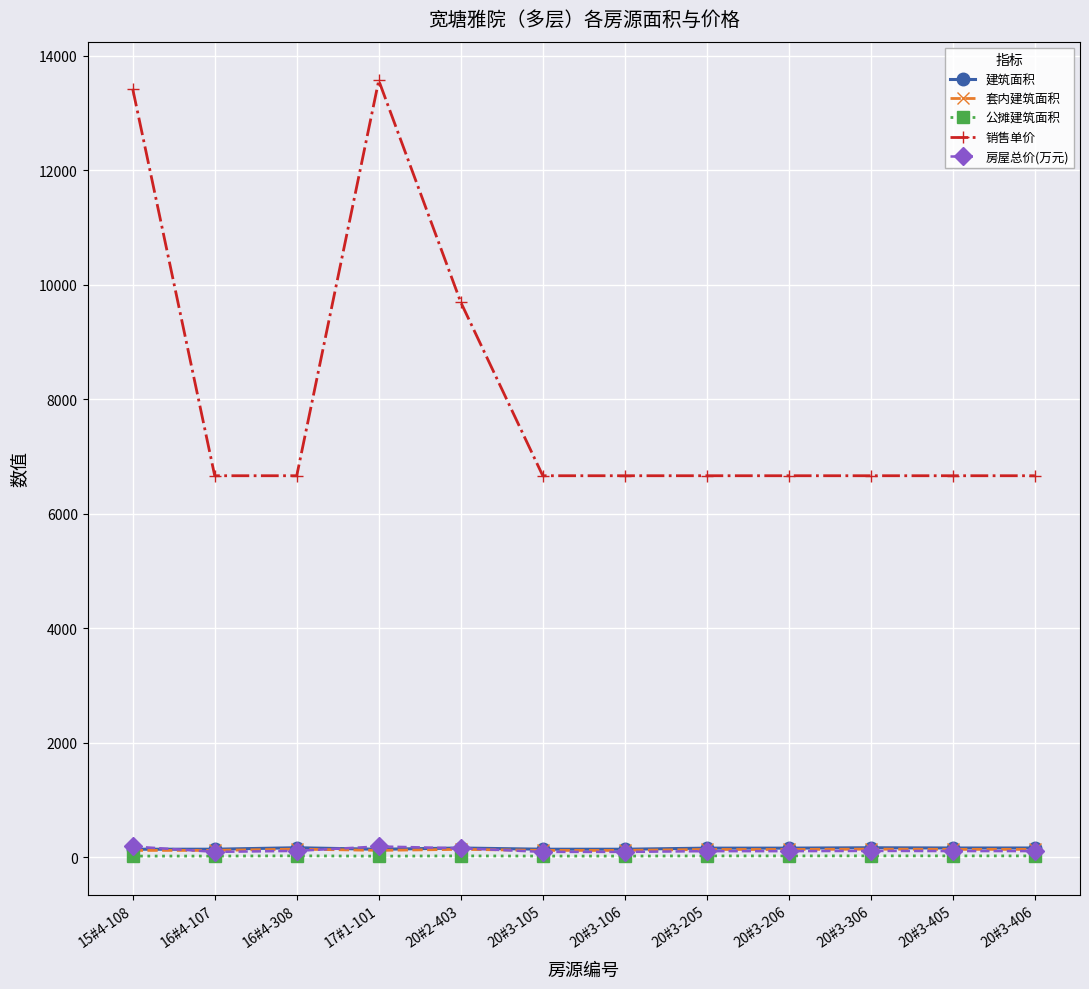

What is the value of the 公摊建筑面积 point at the 2nd from the left?

20.8